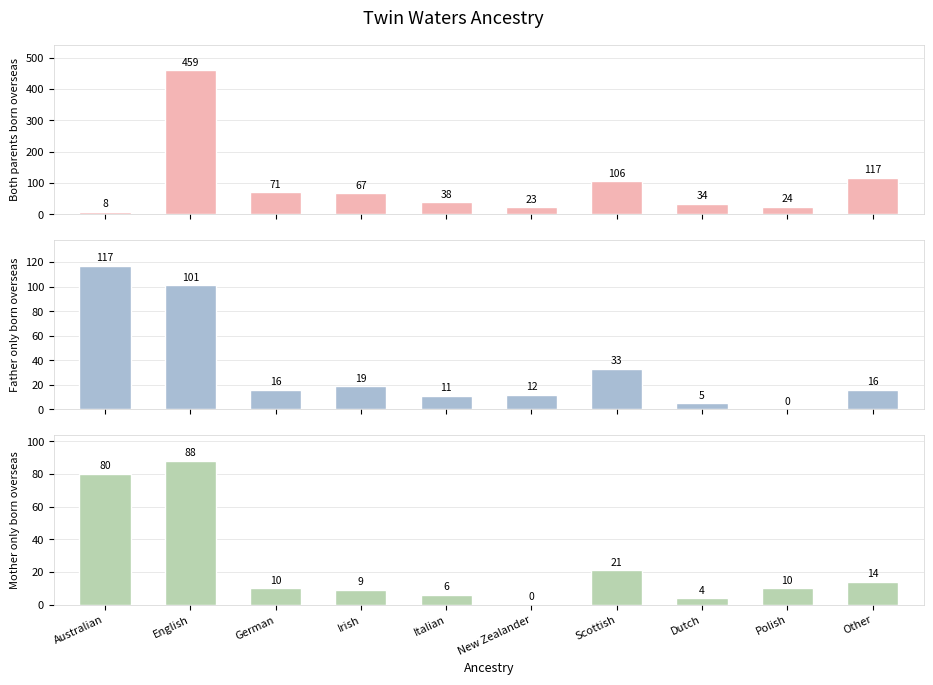

True or false: Father only born overseas has a value of 16 at Other.

True